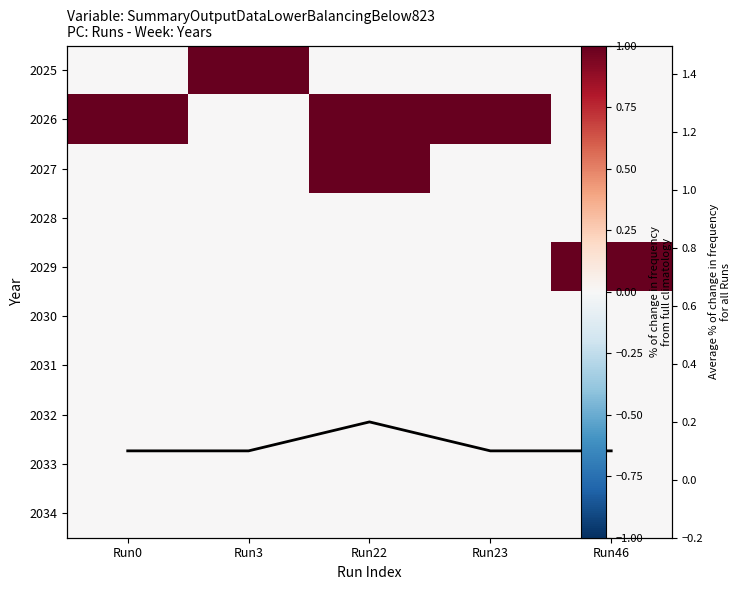

At how many categories does at least one series exceed 0?

5